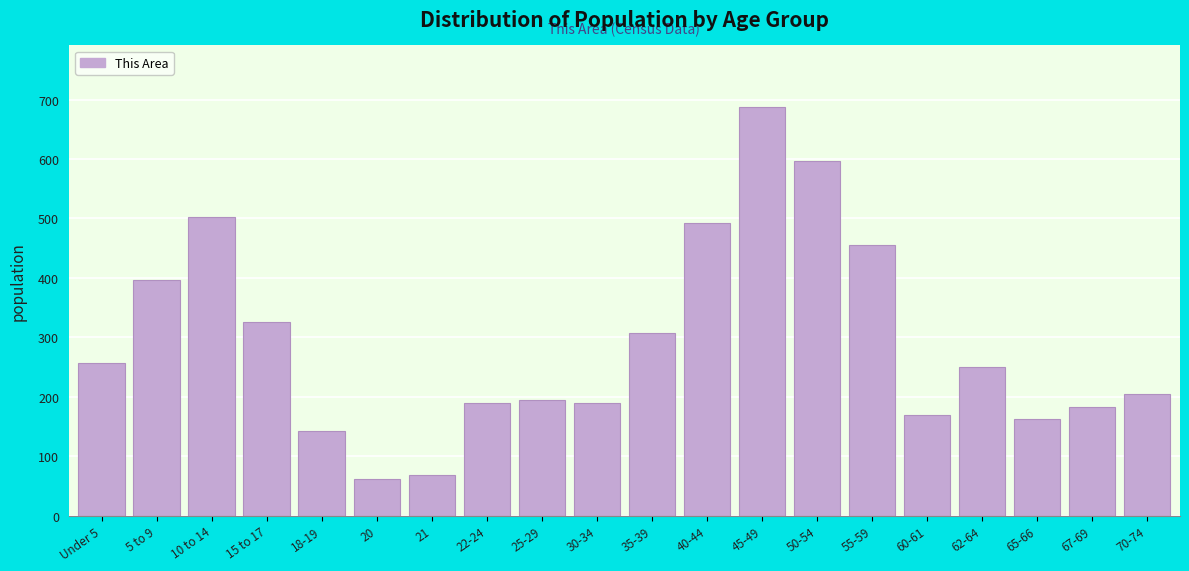

Approximately how many times larger is the value at 25-29 compared to 22-24?

1.0